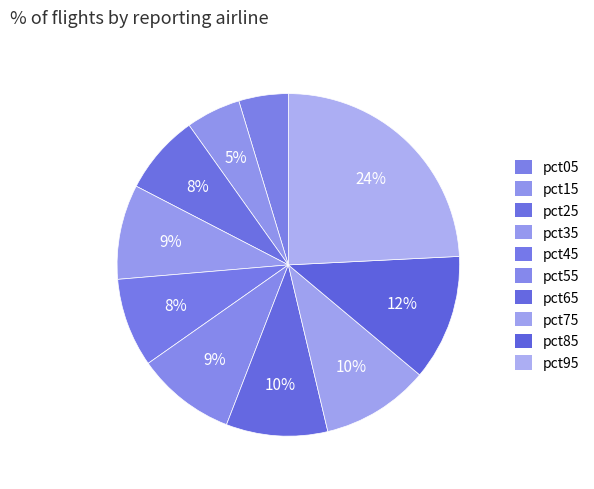

Do pct25 and pct55 together represent more than half of the pie?

No